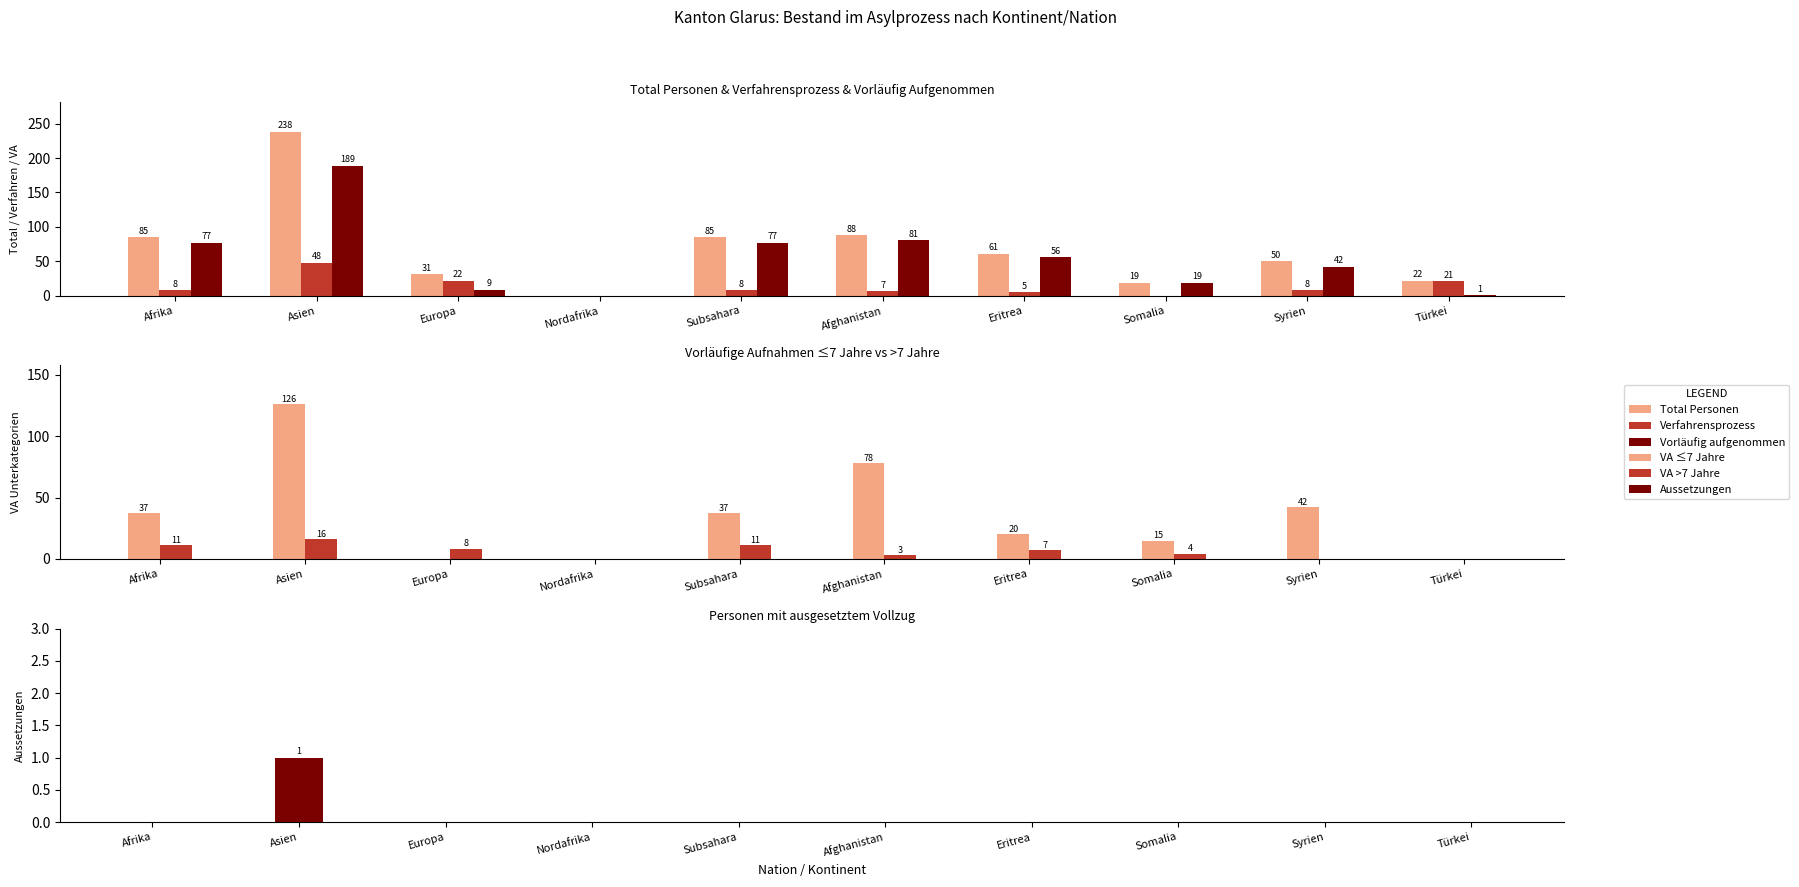

Which category has the lowest value in the VA >7 Jahre series?

Nordafrika